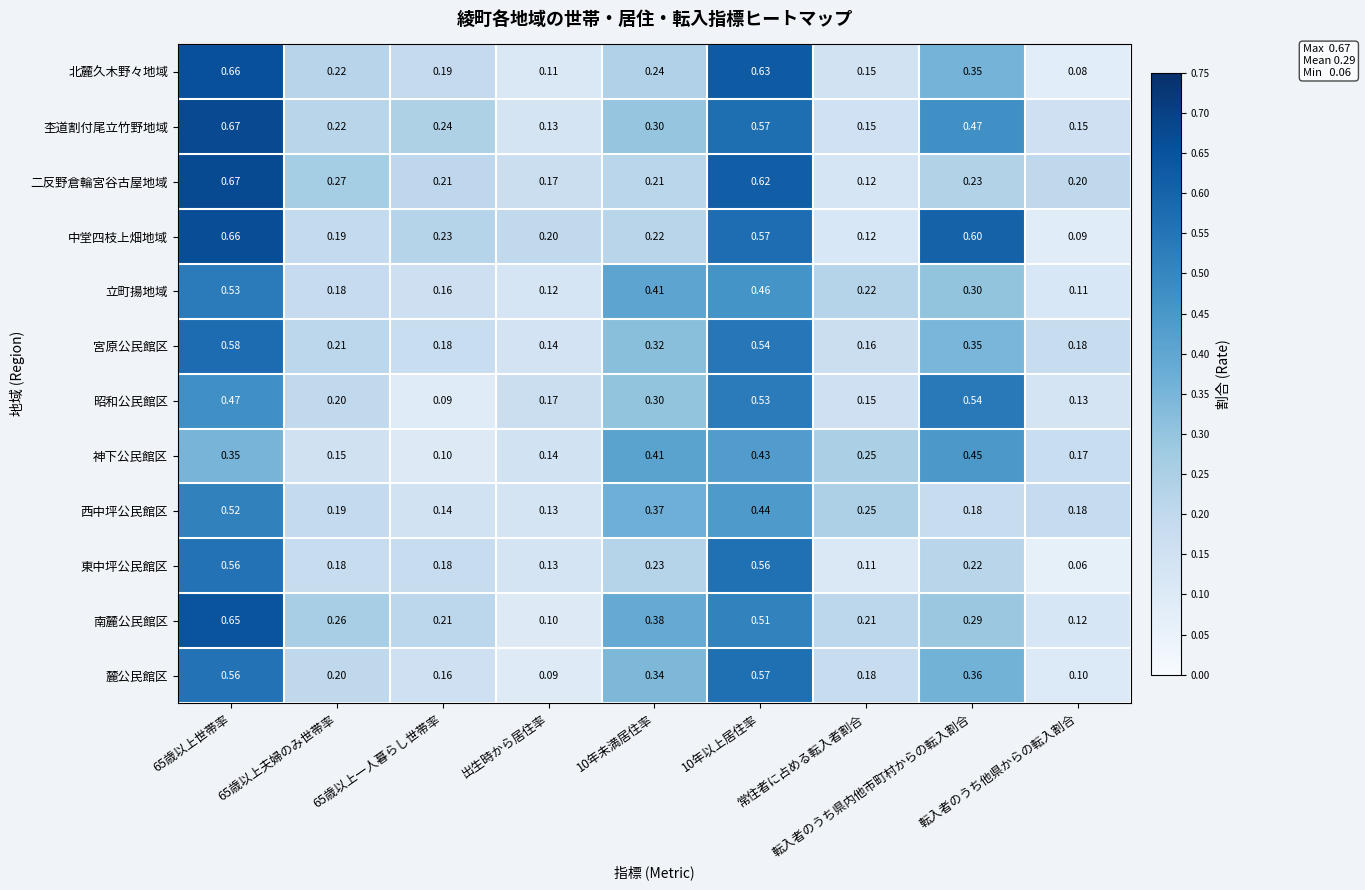

What is the total value across all series at 出生時から居住率?

1.6